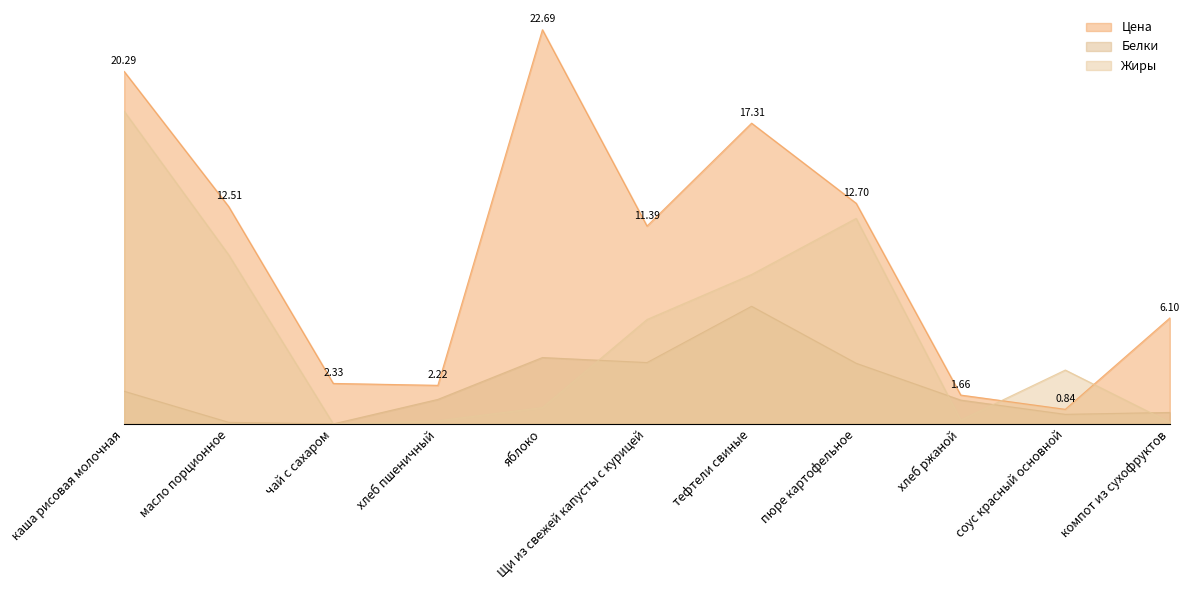

How many interior local valleys does the Цена series have?

3